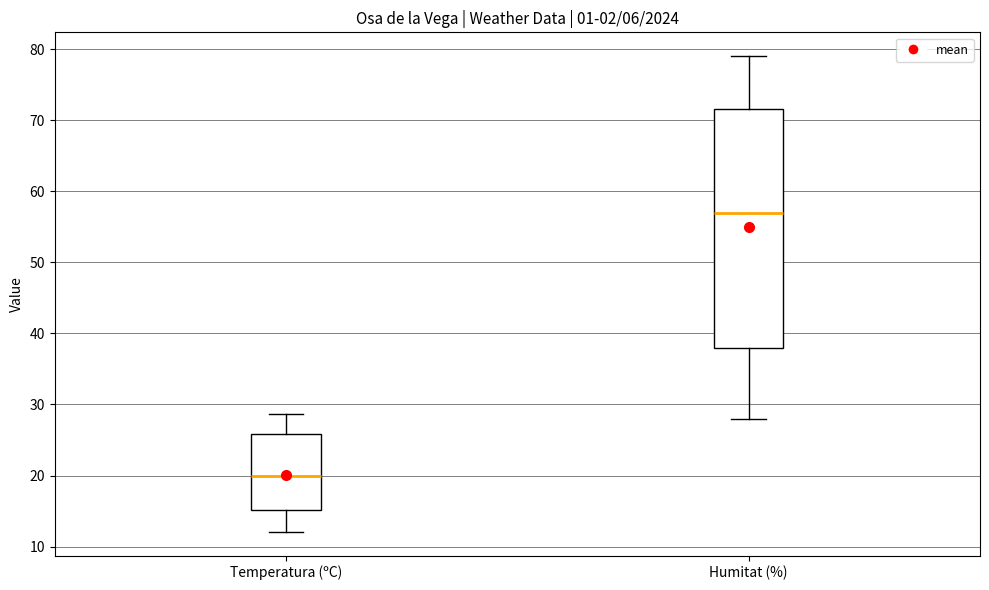

Reading left to right, read every box against the y-axis: the position of its median line, the range the box covers, and the ends of its whiskers. The values are not printed on the chart, so give them approximately, as read against the axis.

Temperatura (ºC): median 20, box 15 to 26, whiskers 12 to 29
Humitat (%): median 57, box 38 to 72, whiskers 28 to 79